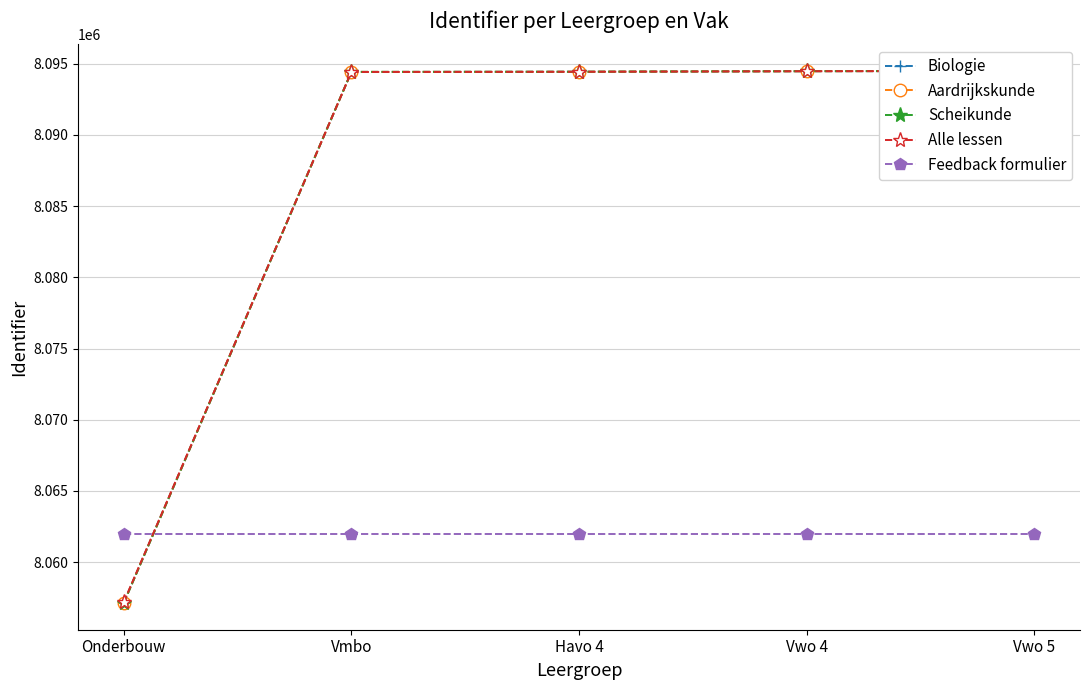

What is the difference between the maximum and minimum values in the Biologie series?

37380